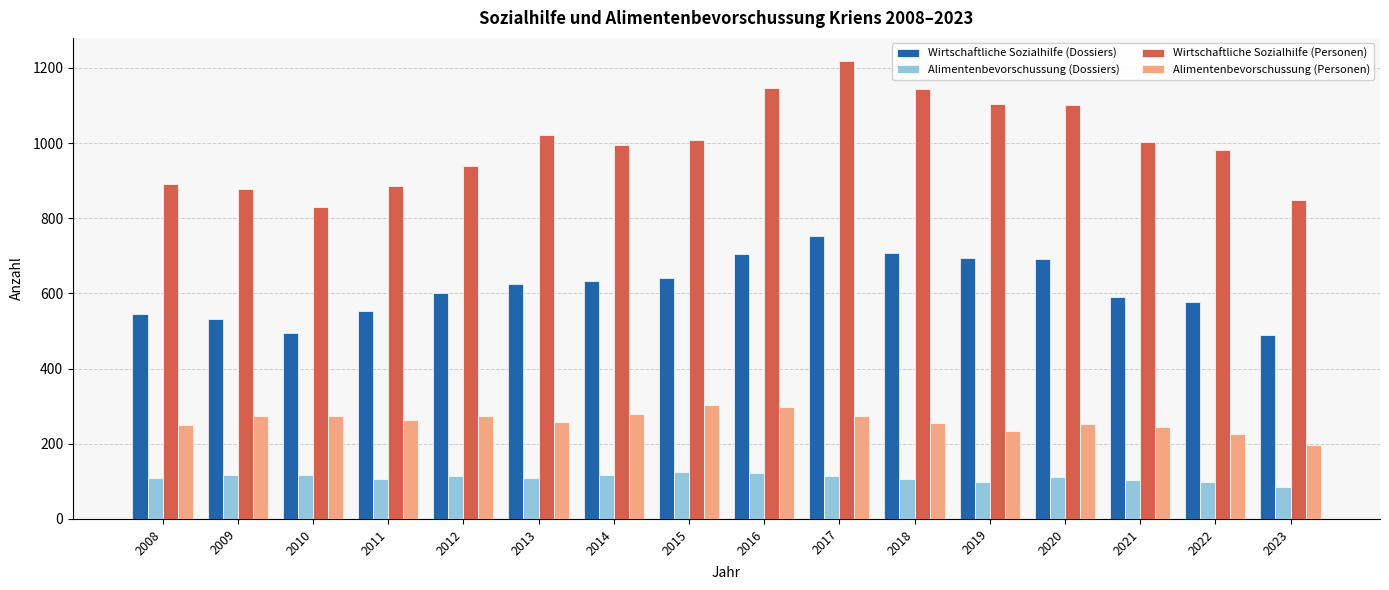

At which category is the sum across all series the highest?

2017